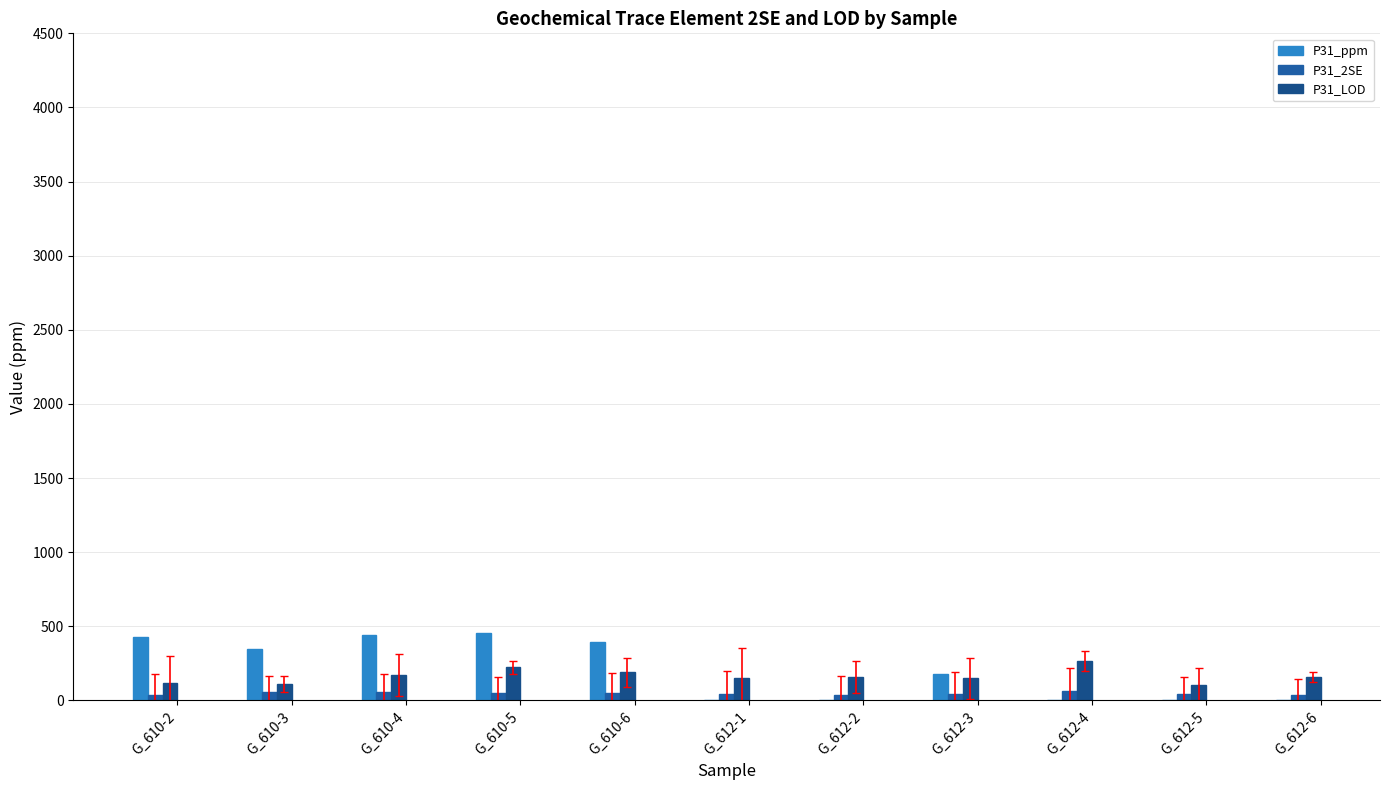

What is the sum of the P31_2SE values at G_612-1 and G_610-2?

81.5